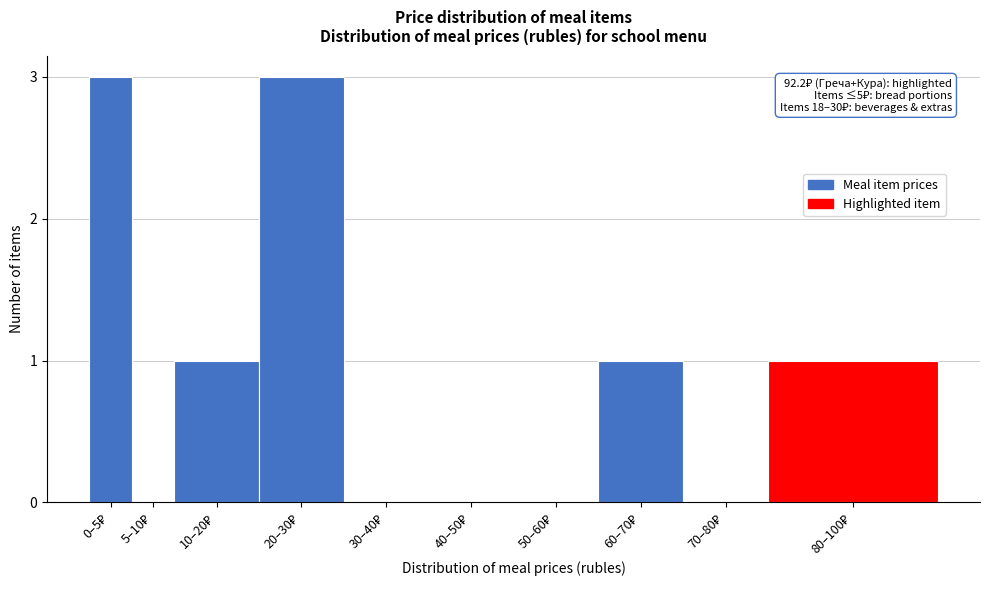

What is the sum of all values?

9